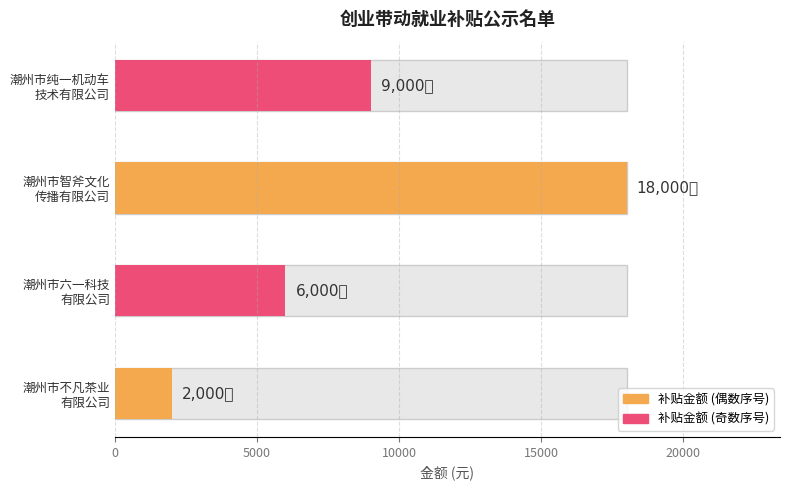

Rank the categories by value from highest to lowest.

潮州市智斧文化传播有限公司, 潮州市纯一机动车技术有限公司, 潮州市六一科技有限公司, 潮州市不凡茶业有限公司